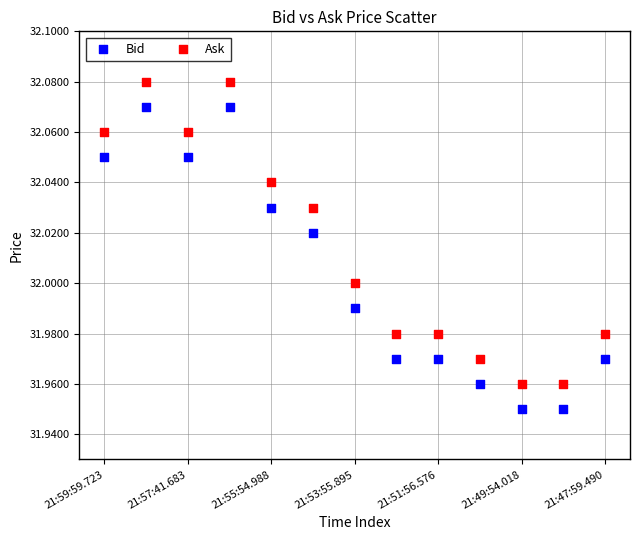

Which series reaches the minimum Y coordinate?

Bid